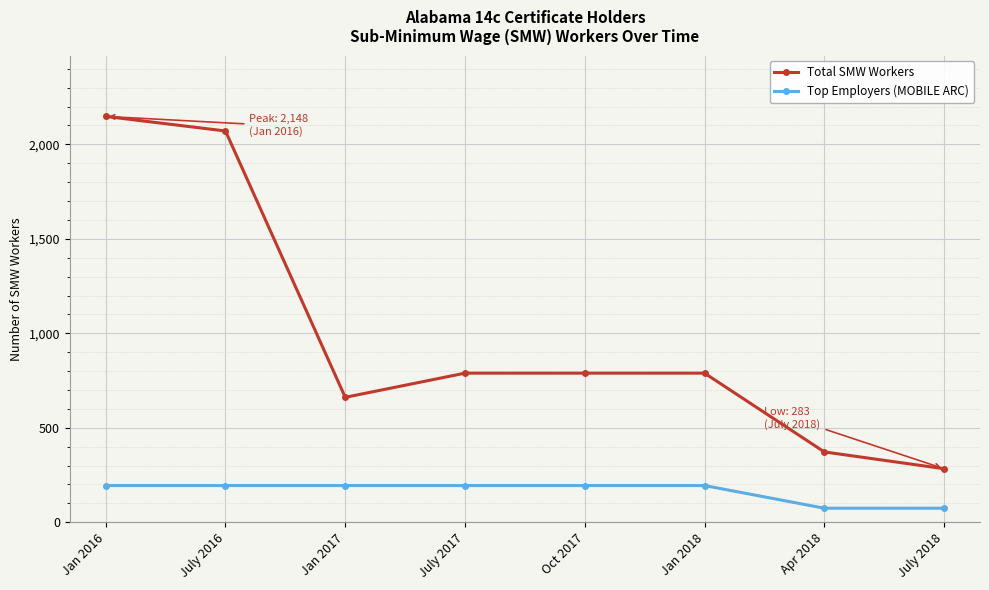

True or false: Top Employers (MOBILE ARC) has a value of 194 at Jan 2018.

True